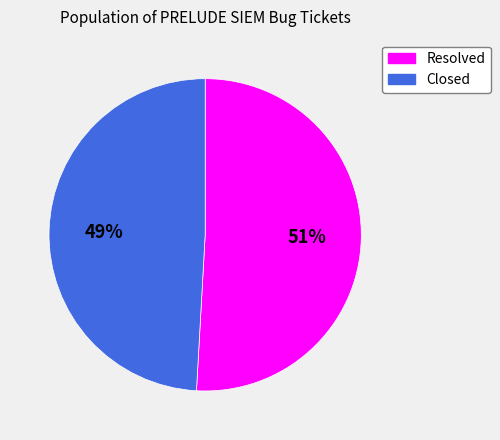

What is the largest slice in the pie chart?

Resolved